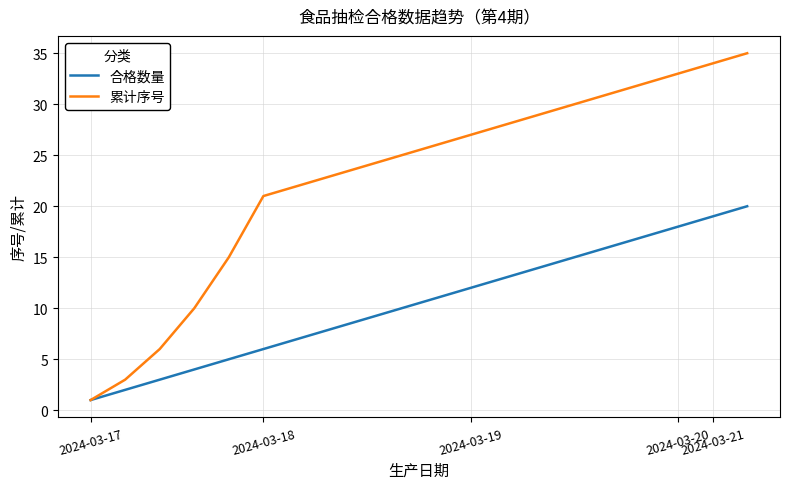

What is the highest value of the 累计序号 series?

35